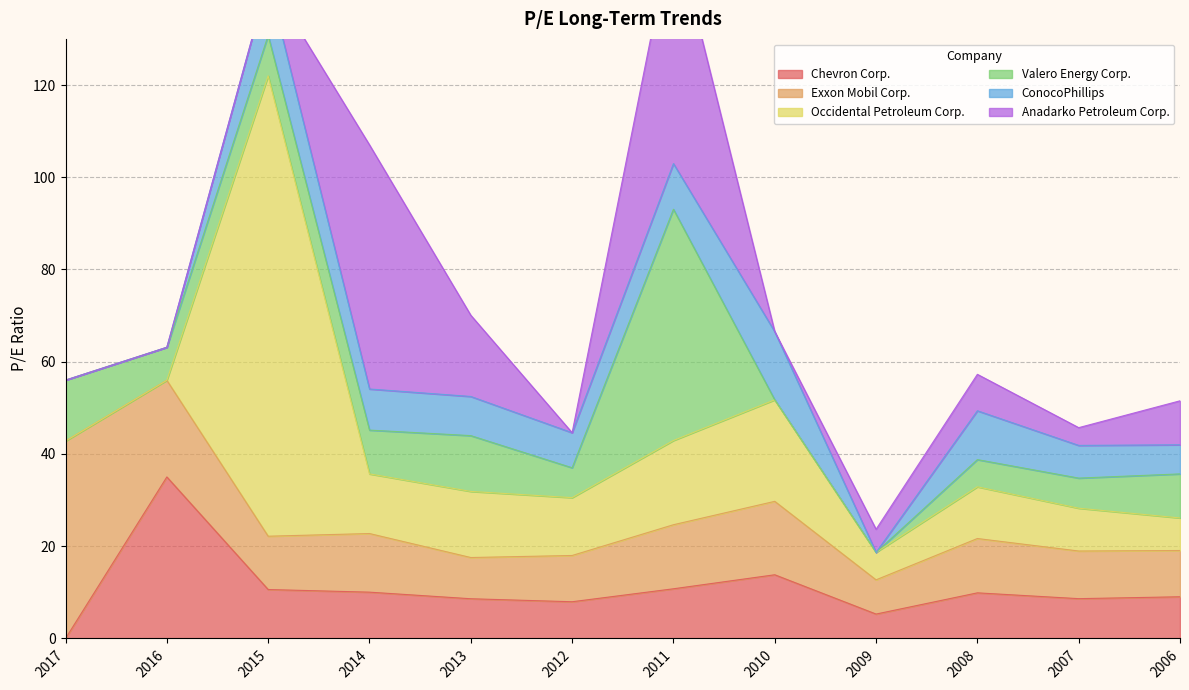

Which series changed the most between 2015 and 2008?

Occidental Petroleum Corp.